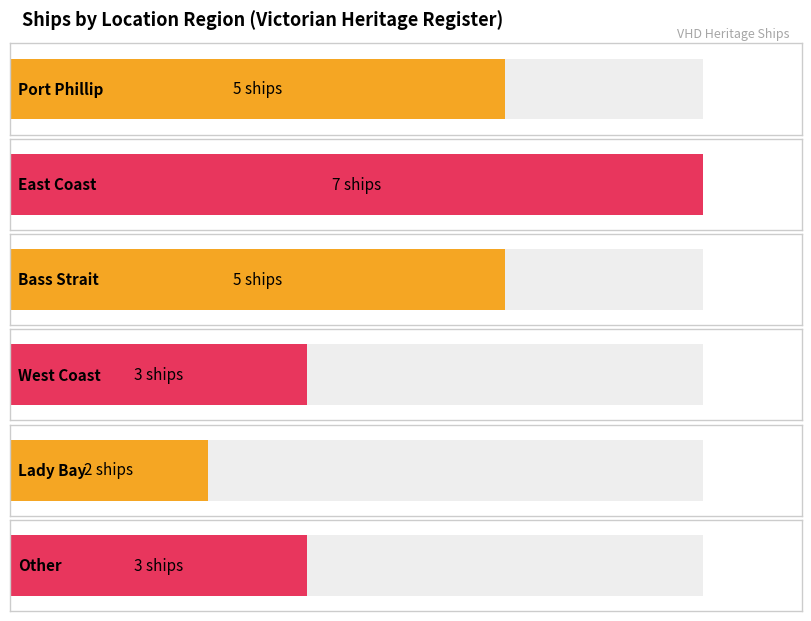

What is the value of the 3rd bar from the left?

5